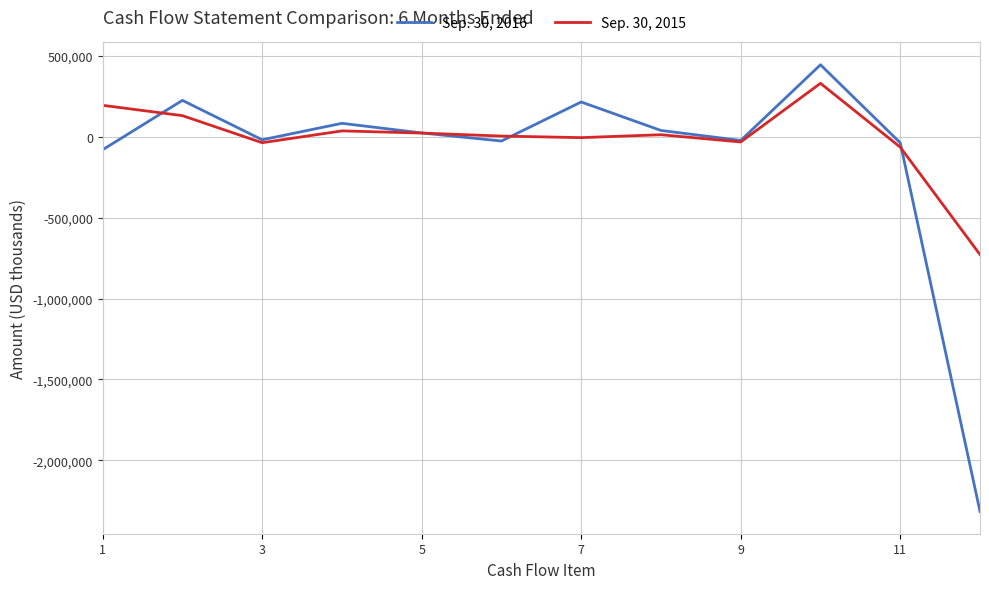

Which series has the largest range (max minus min)?

Sep. 30, 2016